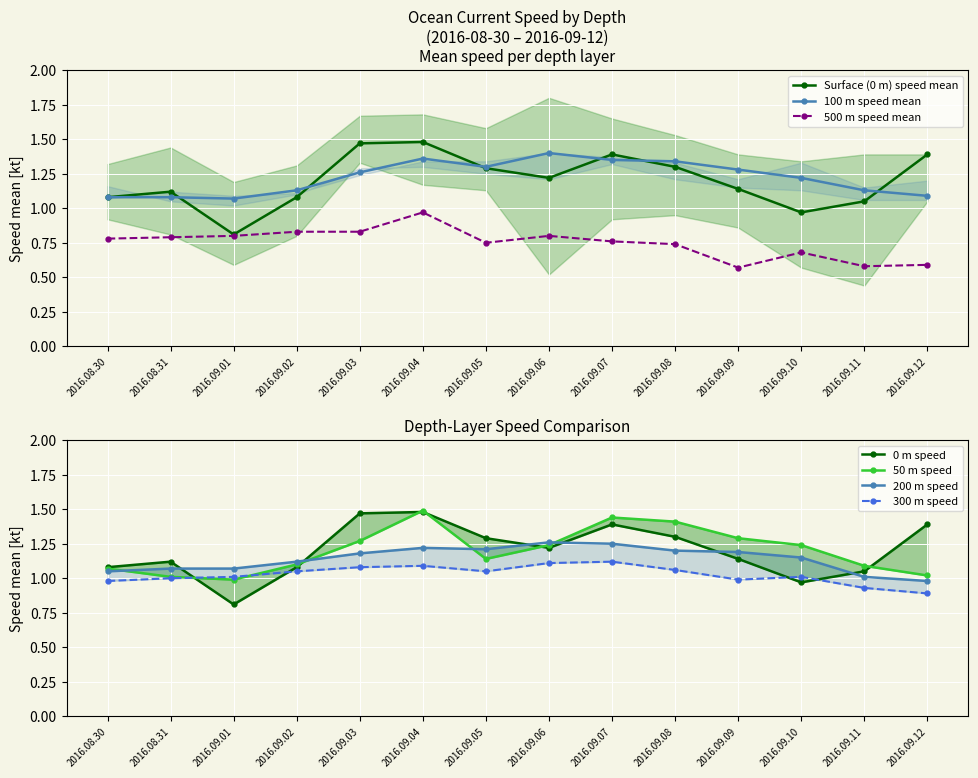

What is the difference between the depth_100m values at 2016.09.10 and 2016.08.31?

0.1